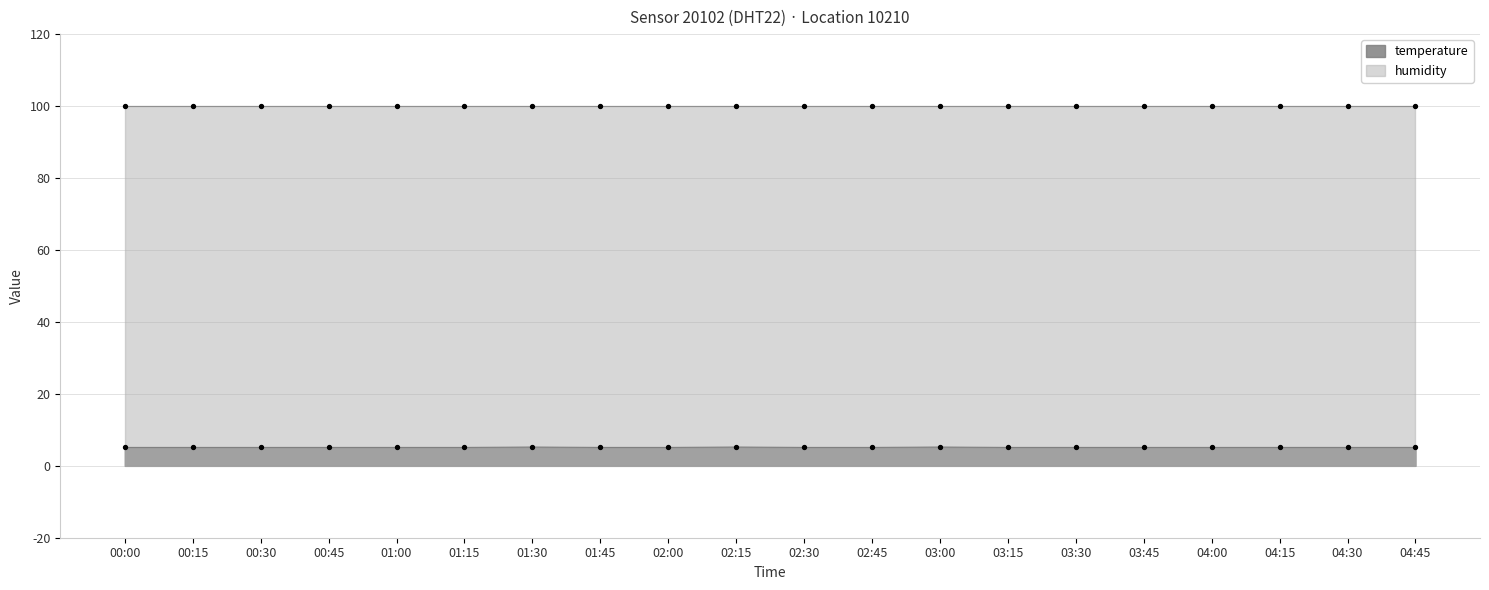

What is the ratio of the value at 01:45 to the value at 03:45?

1.0